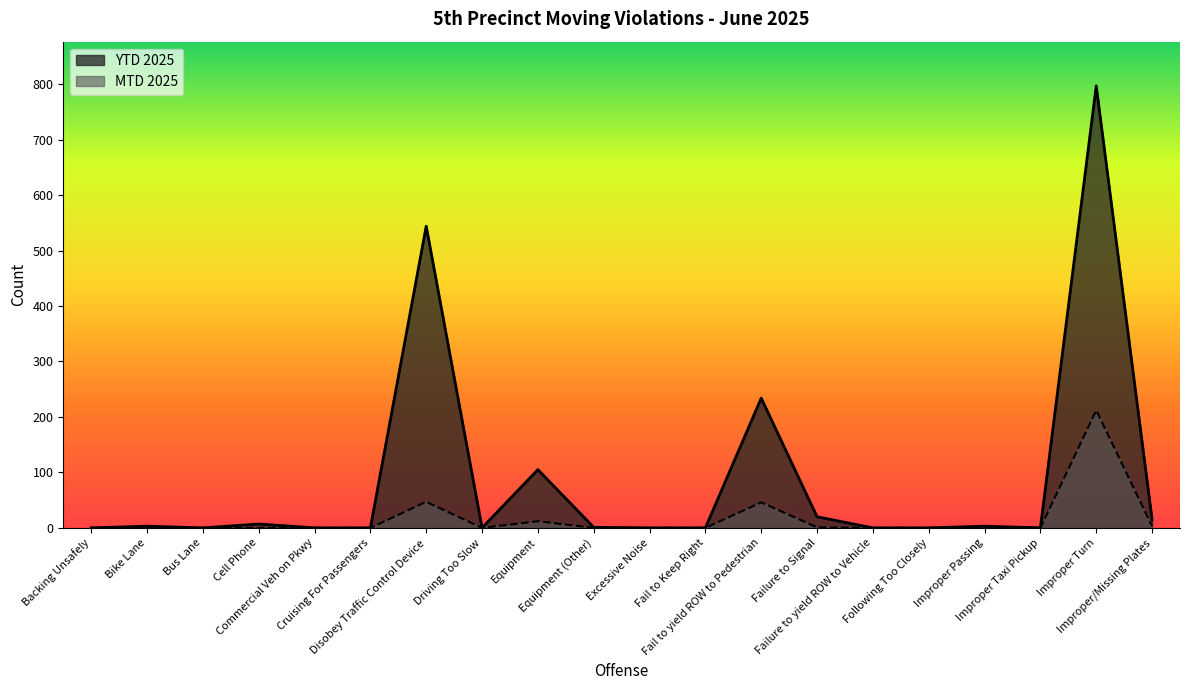

Which series has the largest range (max minus min)?

YTD 2025